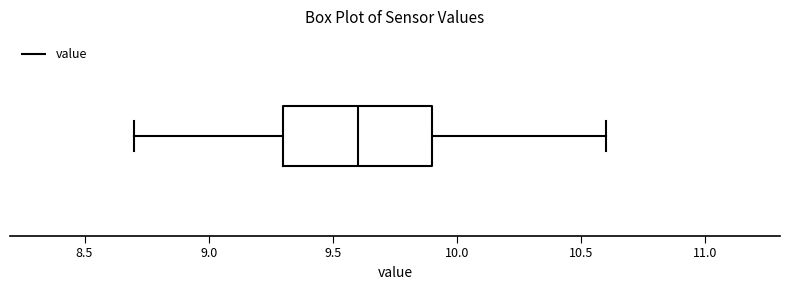

Where is the left edge of the box on the x-axis? The values are not printed on the chart, so give them approximately, as read against the axis.

9.3